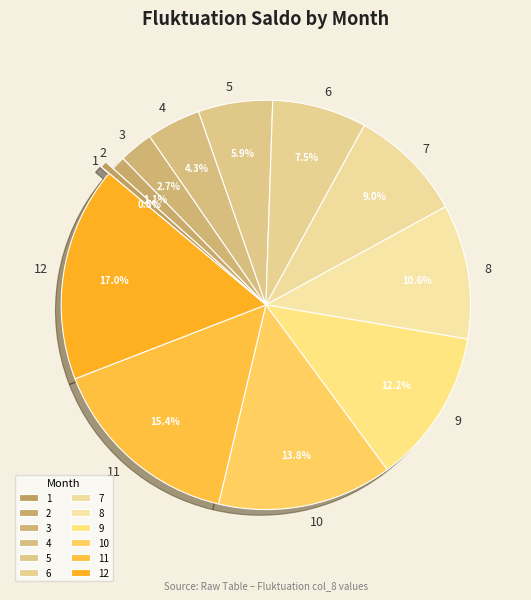

Which category has the biggest portion of the pie?

12